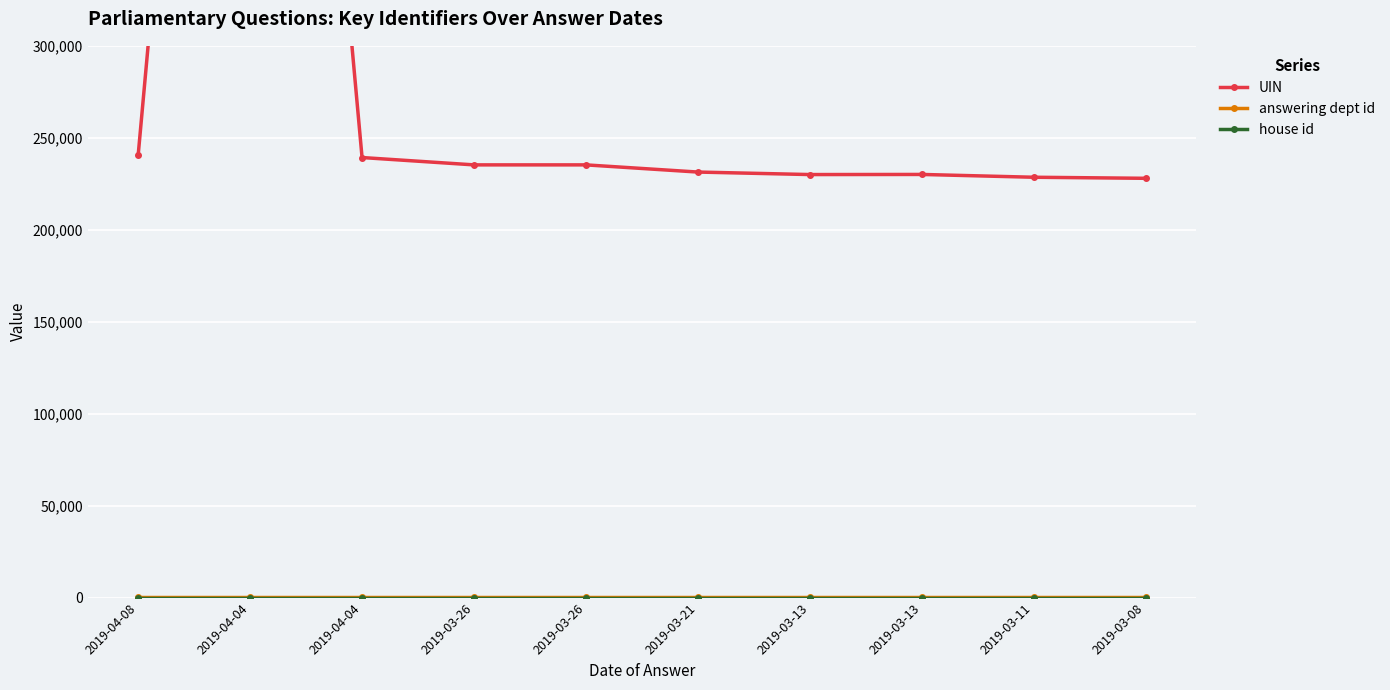

What are all the series names shown in the legend?

UIN, answering dept id, house id